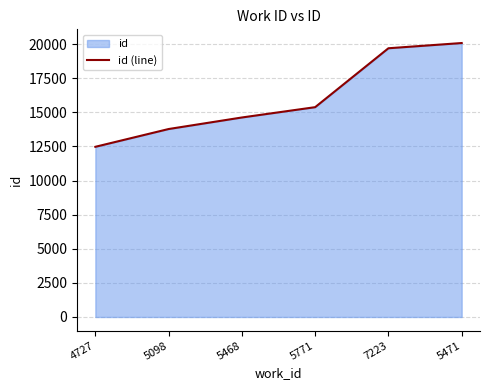

Between 7223 and 5771, which is larger?

7223